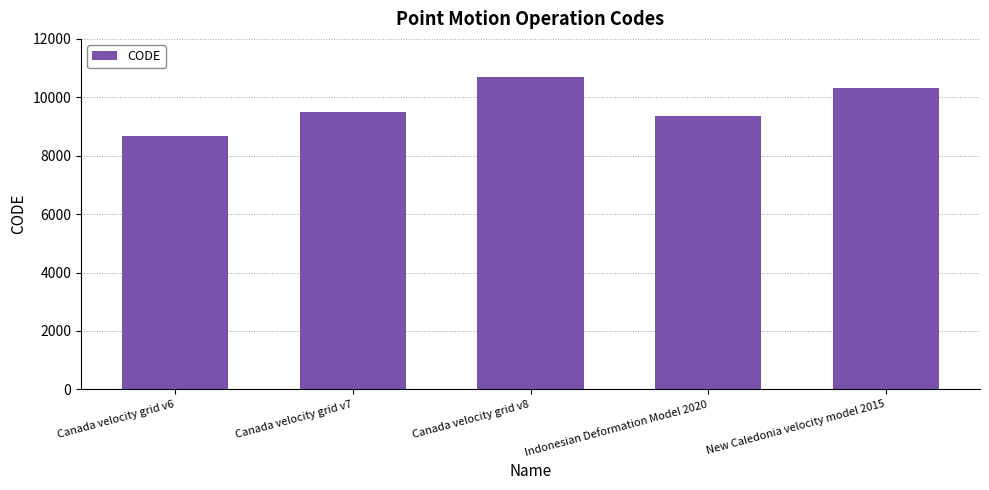

Which has a higher value, New Caledonia velocity model 2015 or Indonesian Deformation Model 2020?

New Caledonia velocity model 2015